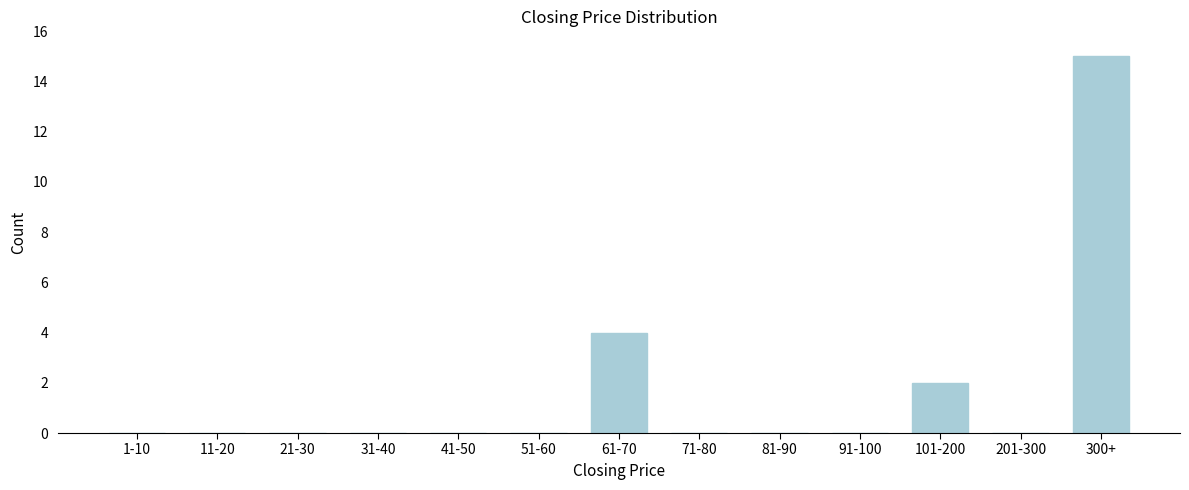

Reading left to right, transcribe all the data shown in this chart.

1-10=0	11-20=0	21-30=0	31-40=0	41-50=0	51-60=0	61-70=4	71-80=0	81-90=0	91-100=0	101-200=2	201-300=0	300+=15